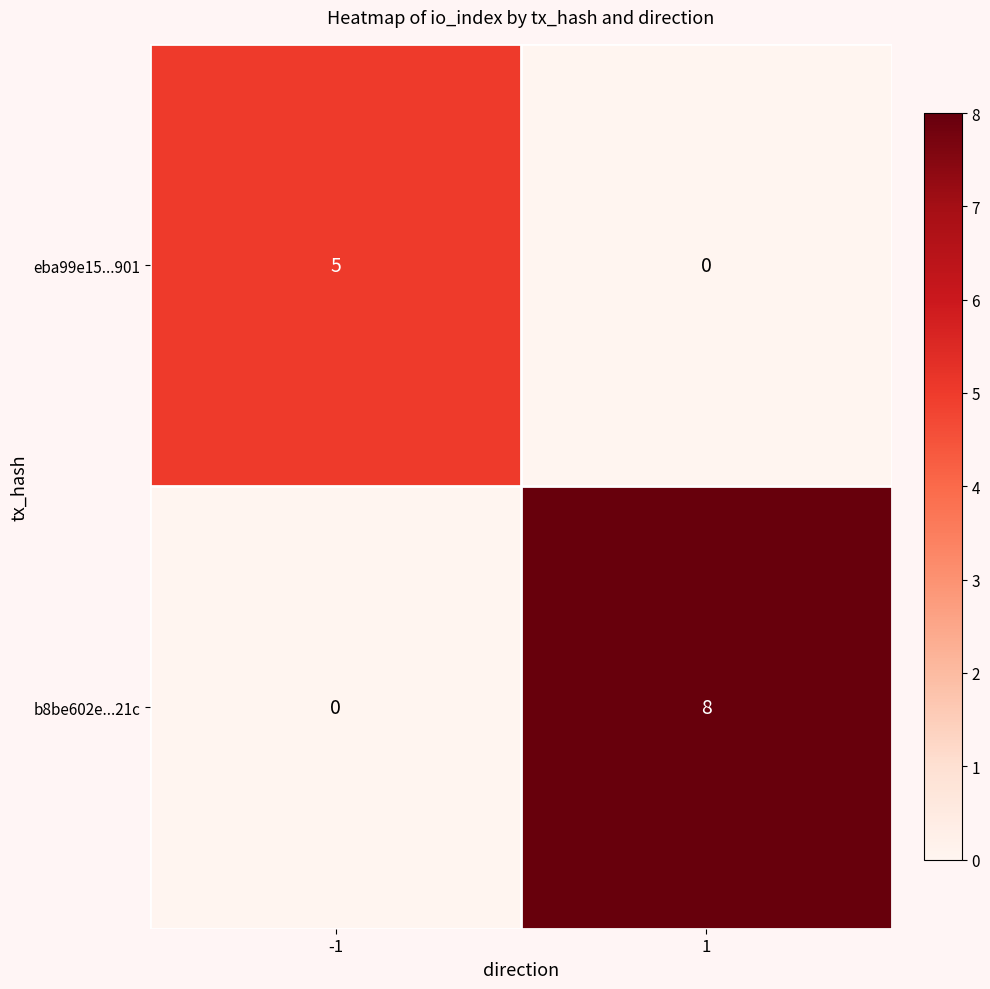

Between -1 and 1, which series saw the biggest shift?

b8be602e...21c